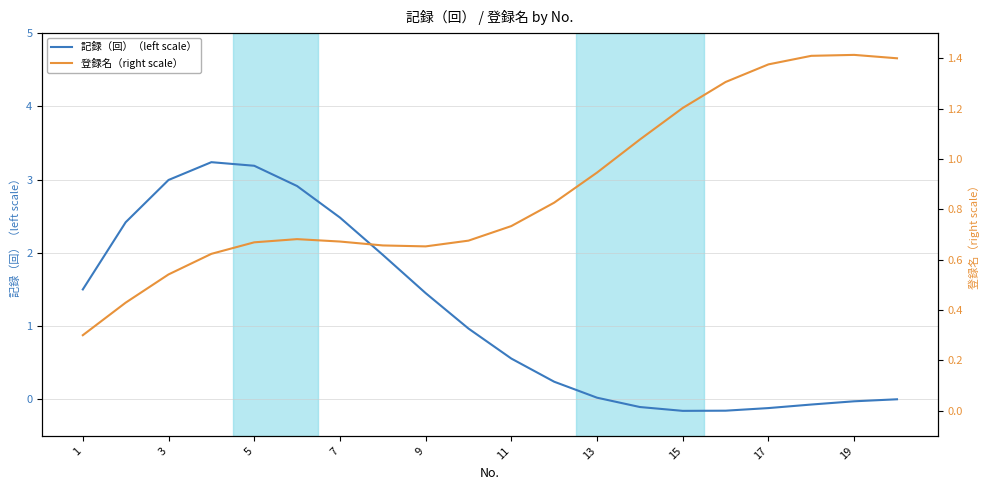

The 記録（回）（left scale） series shows 0.1 at 11. True or false?

False